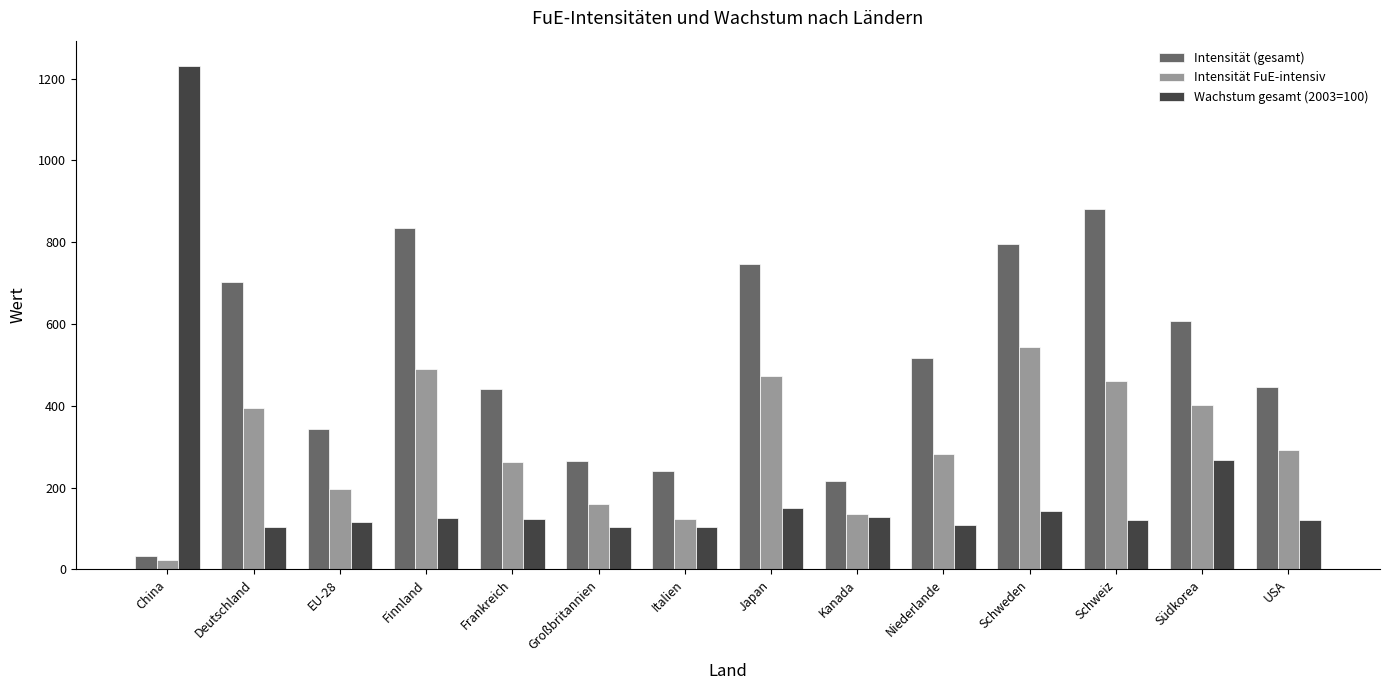

What is the label of the 12th bar from the right?

EU-28